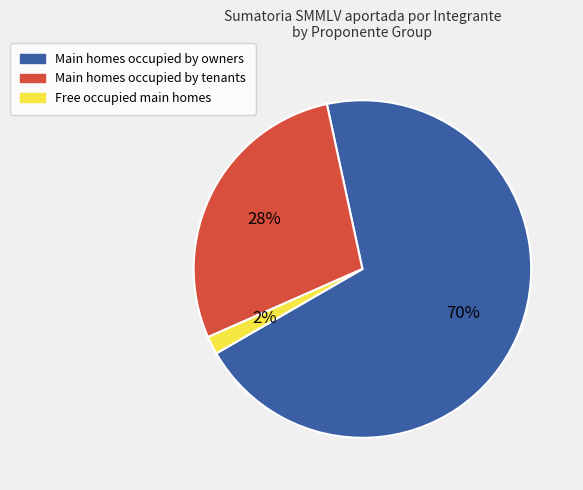

To the nearest percent, what is the average slice percentage?

33%